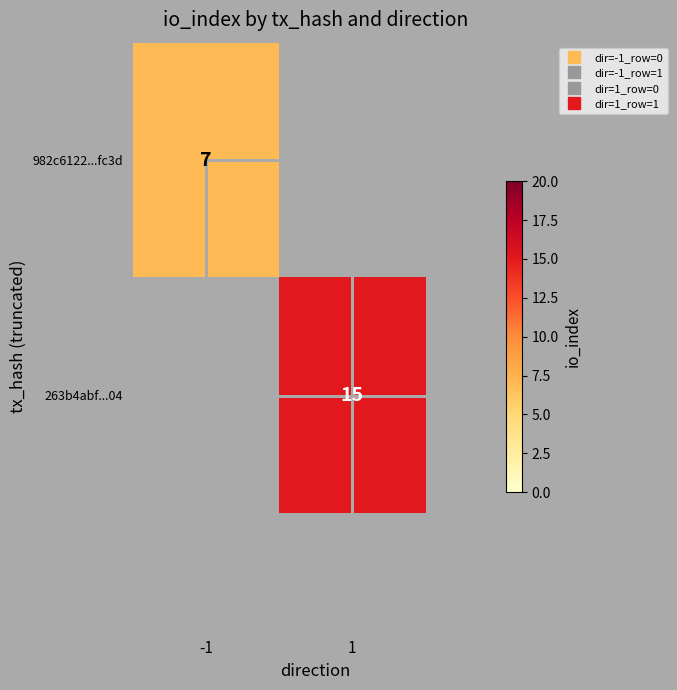

Rank the categories by 982c6122...fc3d value from highest to lowest.

-1, 1